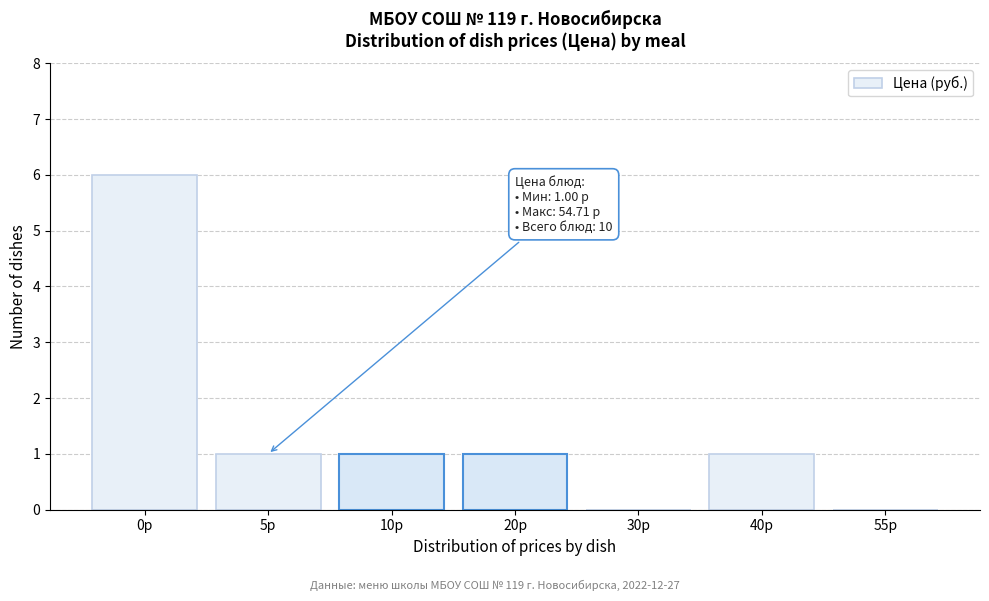

Reading left to right, transcribe all the data shown in this chart.

0р=6	5р=1	10р=1	20р=1	30р=0	40р=1	55р=0